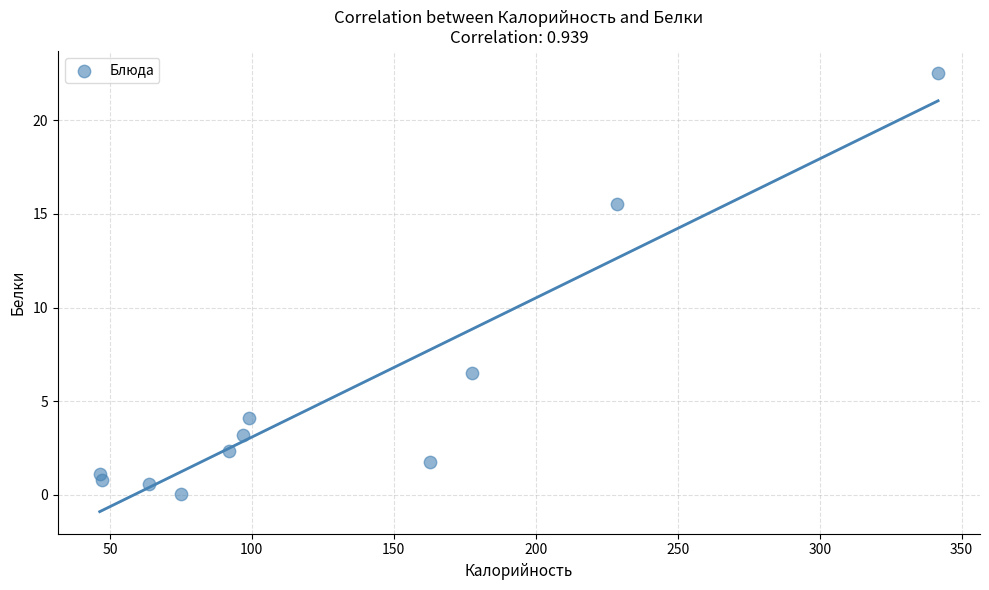

What is the range of X values (max minus min)?

295.3